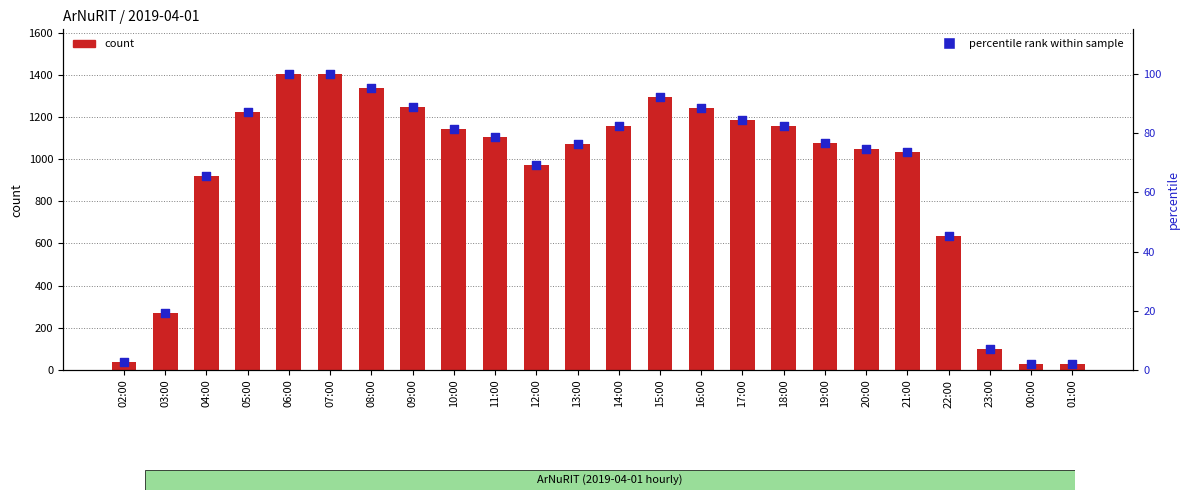

At how many categories does at least one series exceed 838?

18